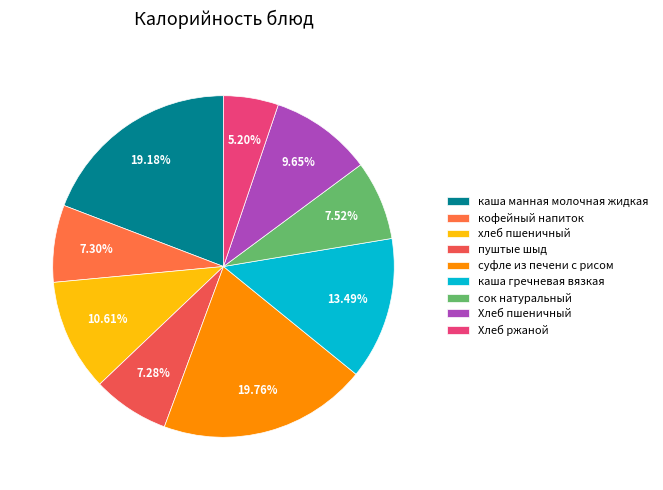

To the nearest percent, what is the difference between the largest and smallest slice percentages?

15%